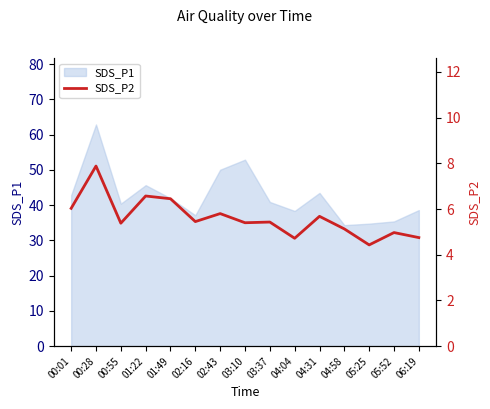

Does the chart display data point markers on the line(s)?

No